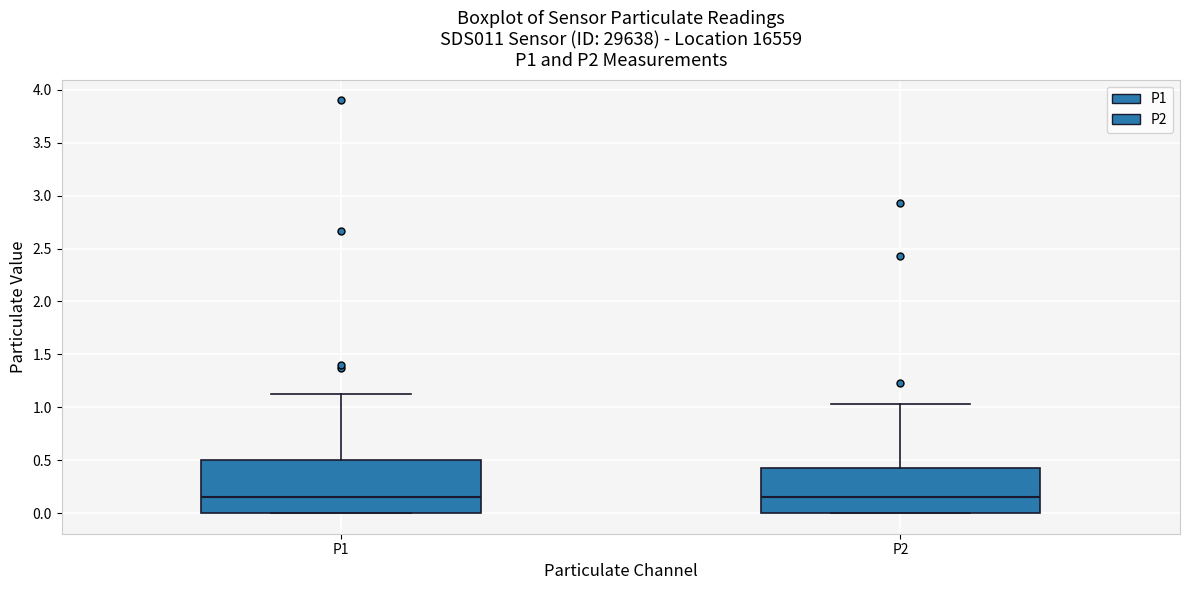

Reading left to right, transcribe this box plot: for each box, give where its median line is, the range the box spans, and where its two whiskers end, as read against the y-axis. The values are not printed on the chart, so give them approximately, as read against the axis.

P1: median 0.15, box 0.00 to 0.50, whiskers 0.00 to 1.15
P2: median 0.15, box 0.00 to 0.45, whiskers 0.00 to 1.05